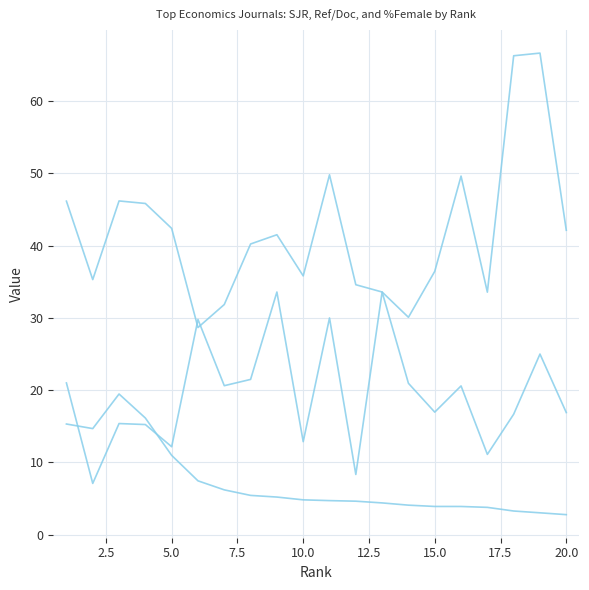

Count the number of data series in this chart.

3